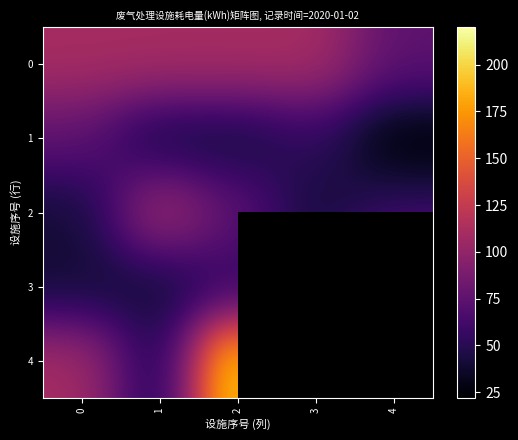

True or false: 4 has a value of 110.0 at 0.

True